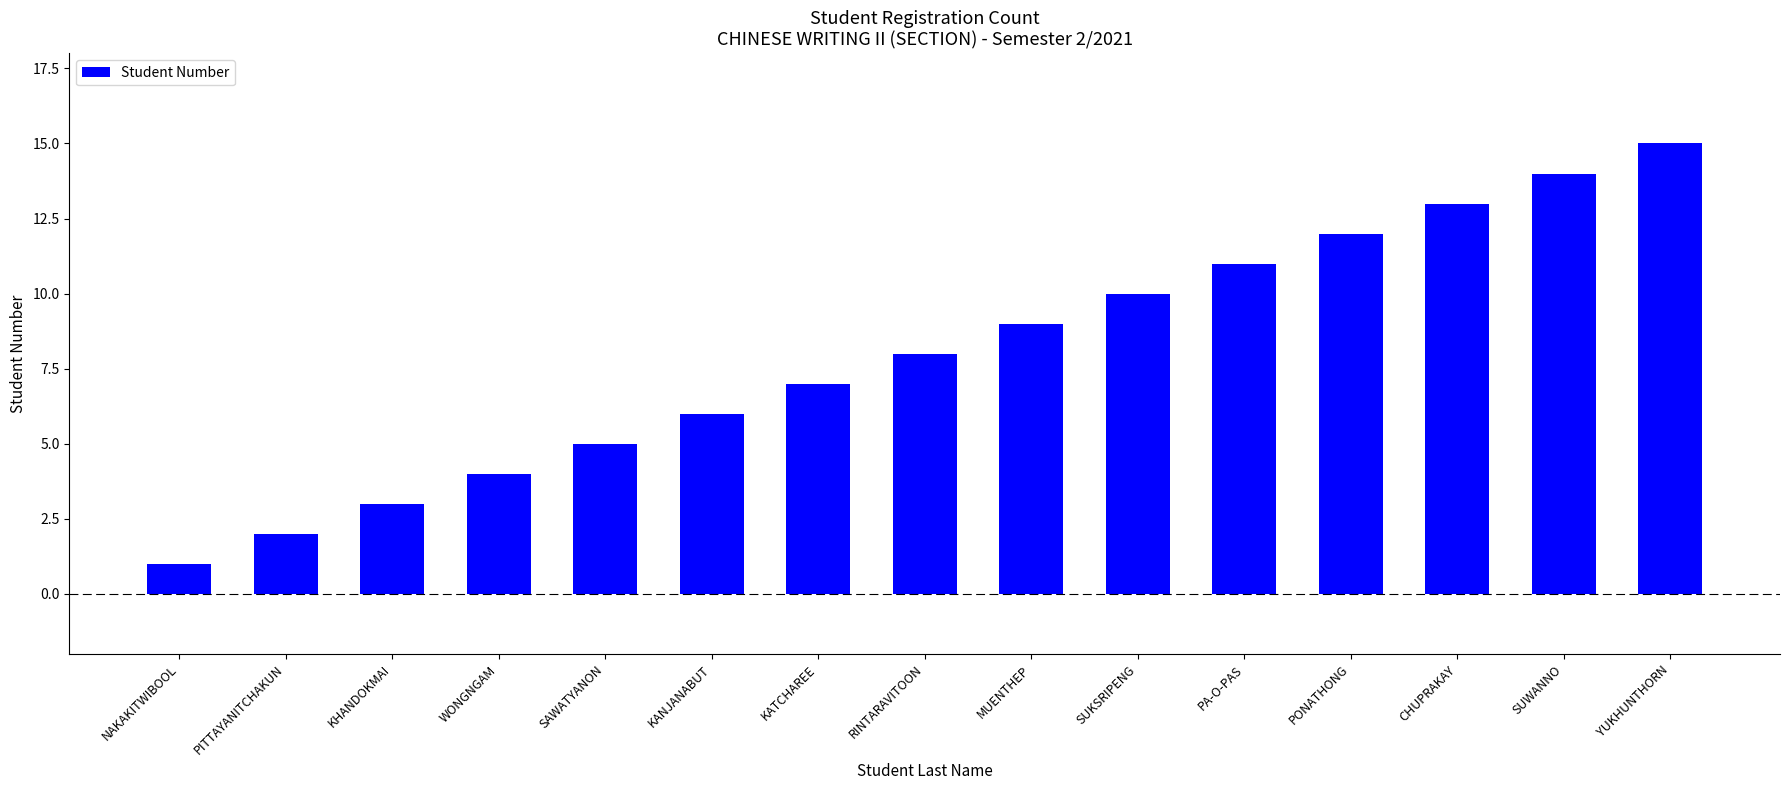

What is the approximate value at MUENTHEP?

9